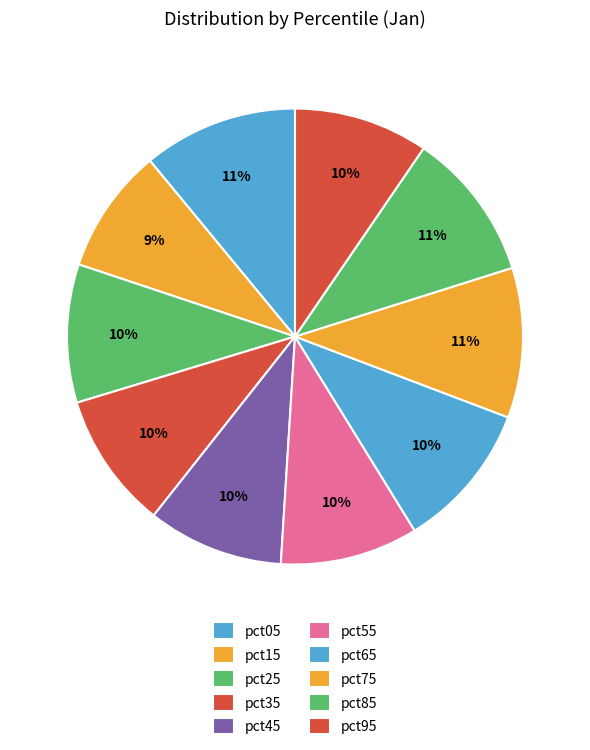

Does any single category account for the majority?

No